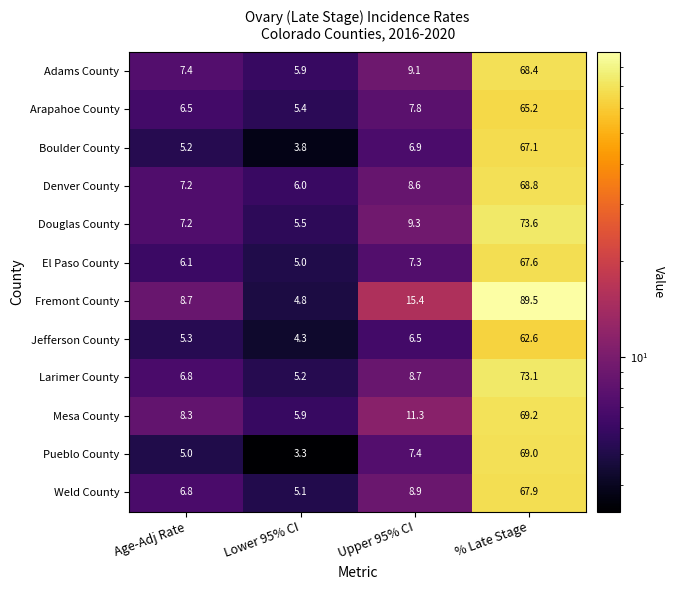

List the series in order of their peak value, highest first.

Fremont County, Douglas County, Larimer County, Mesa County, Pueblo County, Denver County, Adams County, Weld County, El Paso County, Boulder County, Arapahoe County, Jefferson County